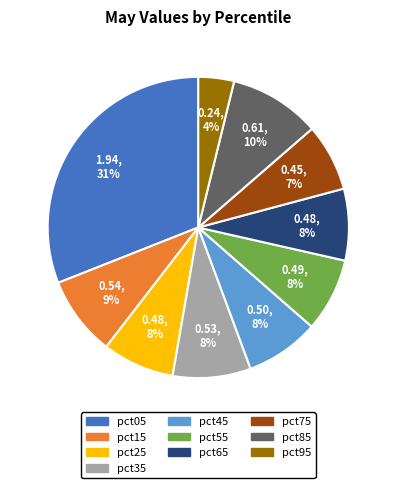

True or false: pct85 accounts for 10% of the total.

True